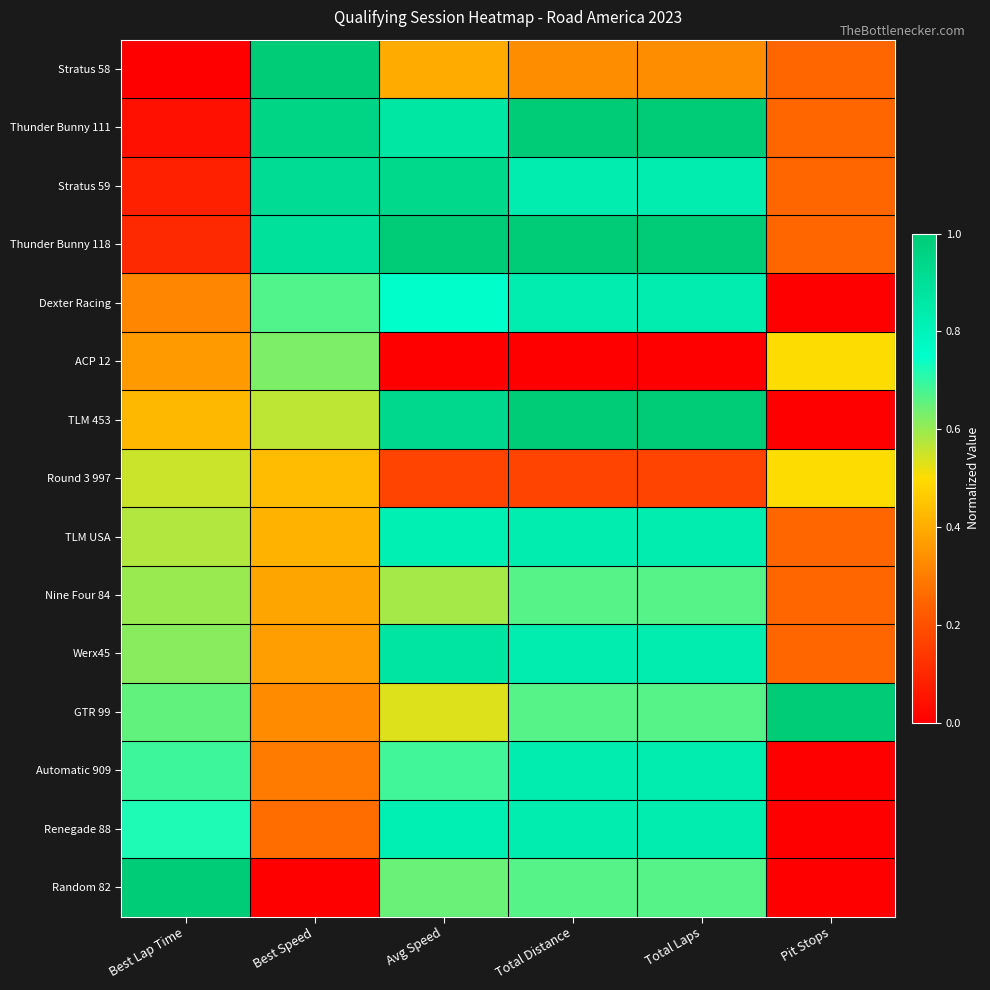

Which series has the largest total across all categories?

Thunder Bunny 118